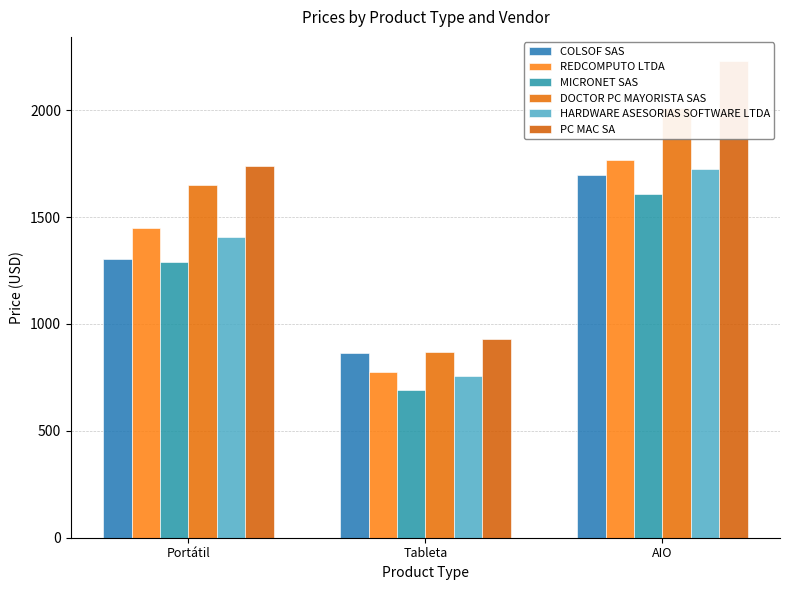

The DOCTOR PC MAYORISTA SAS series shows 2010 at AIO. True or false?

True